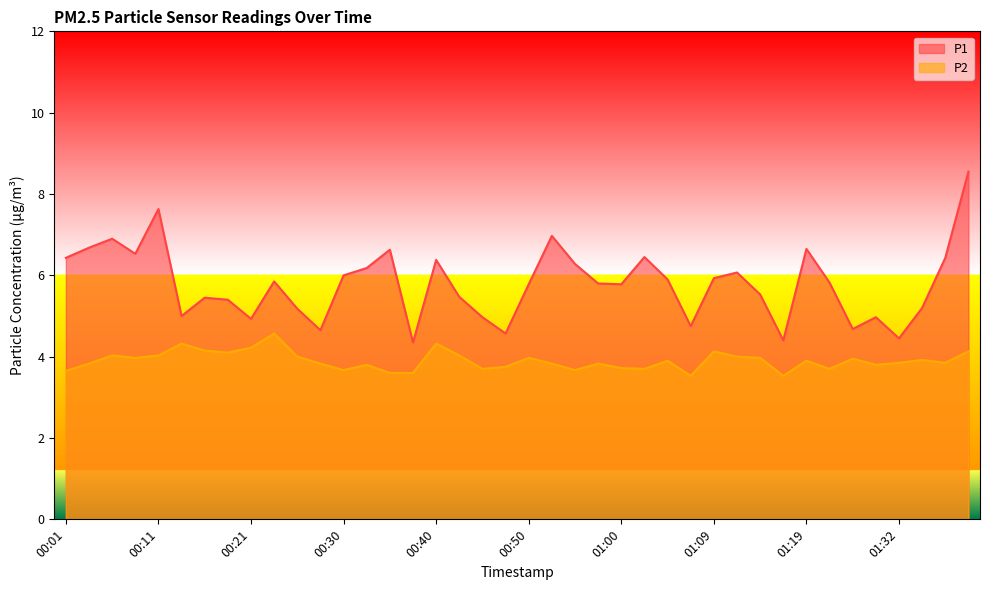

Where is the first local maximum for P1?

00:06